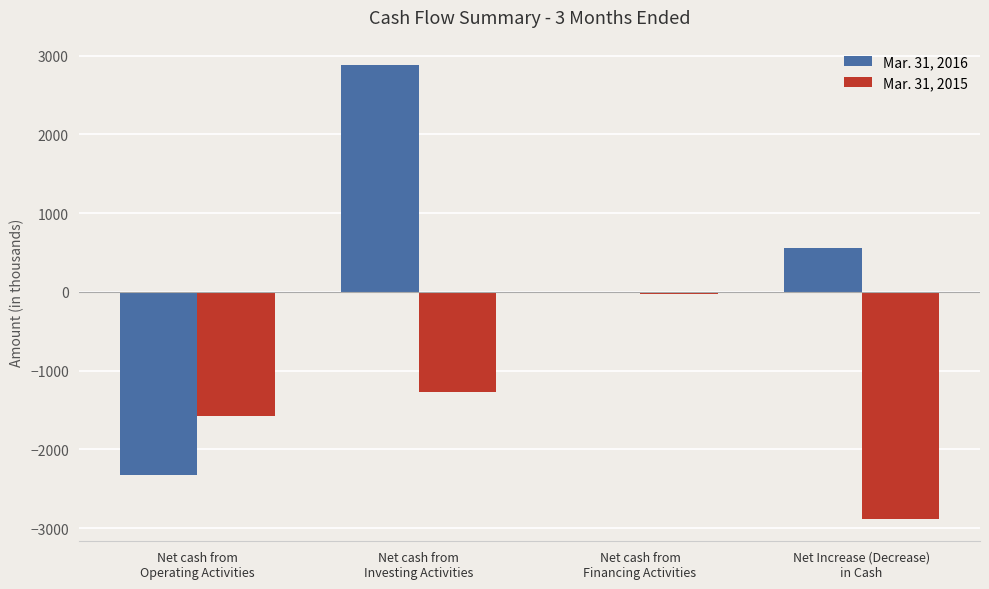

What is the average value of the Mar. 31, 2015 series?

-1439